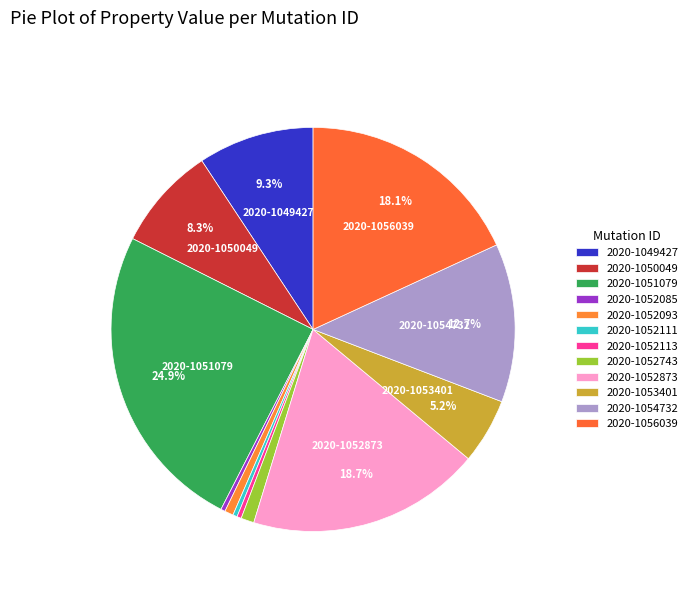

What percentage do 2020-1054732 and 2020-1052111 together represent?

13.0%